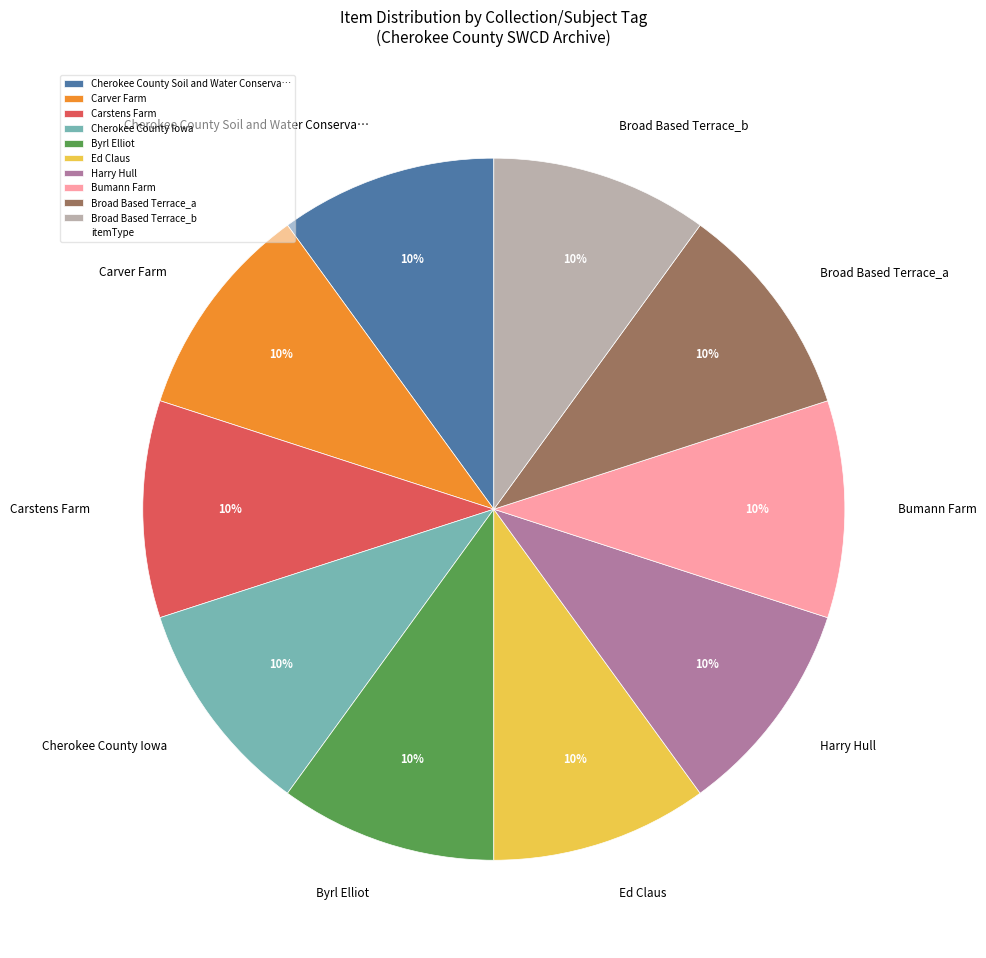

Does Bumann Farm represent more than half of the total?

No